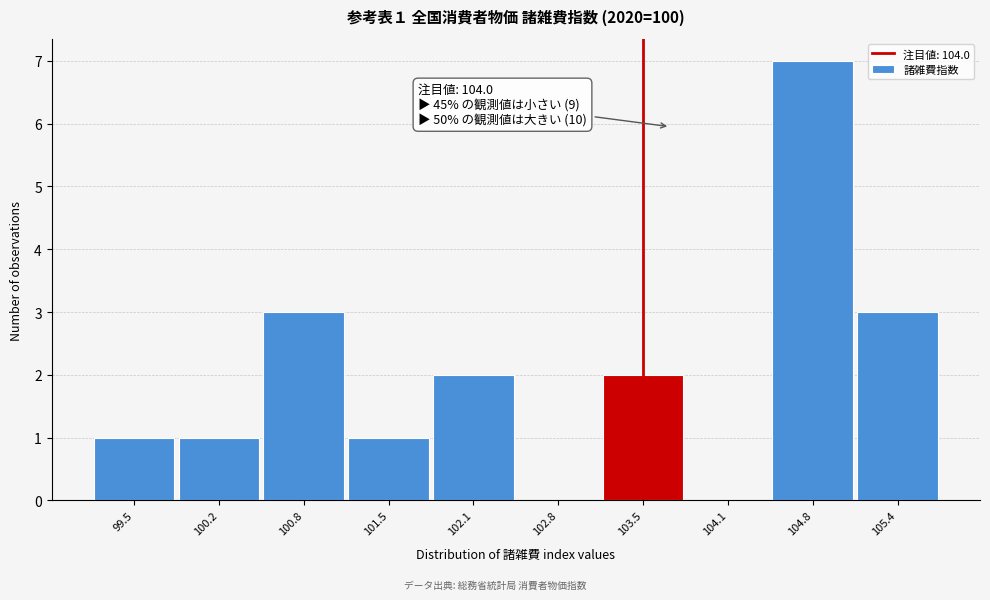

Reading left to right, extract all data points from this chart.

99.5=1	100.2=1	100.8=3	101.5=1	102.1=2	102.8=0	103.5=2	104.1=0	104.8=7	105.4=3